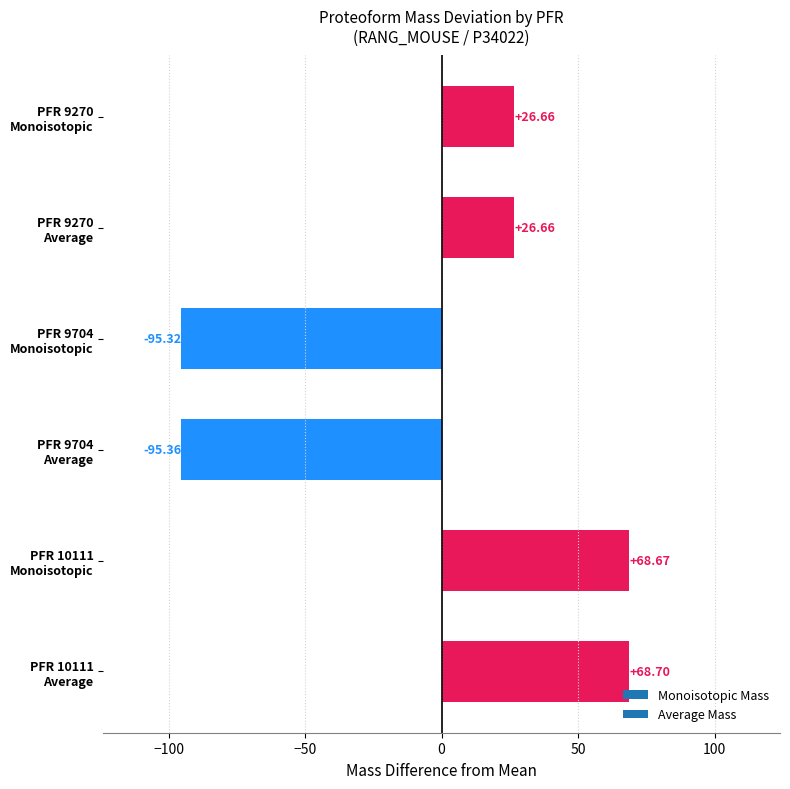

What is the difference between the maximum and second lowest values?

164.0